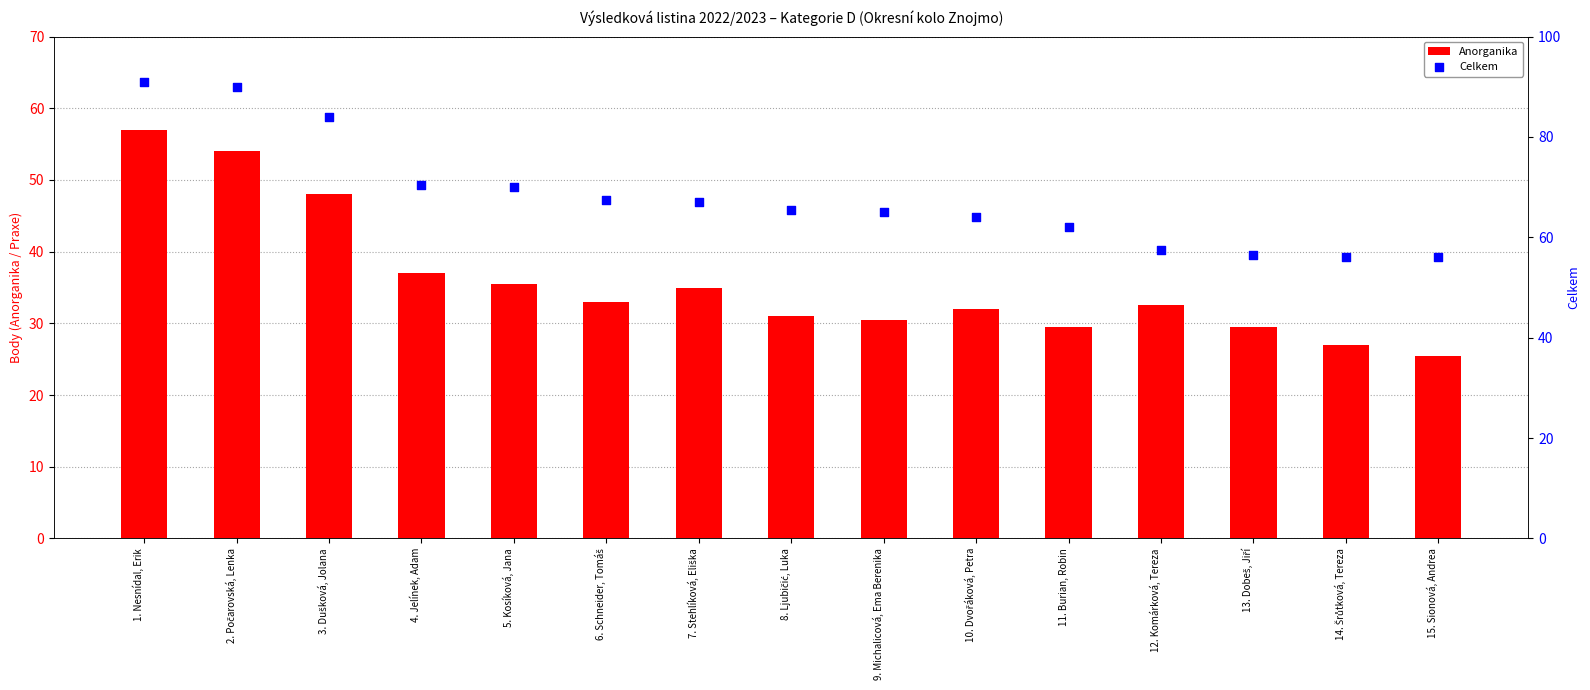

What are all the series names shown in the legend?

Anorganika, Celkem